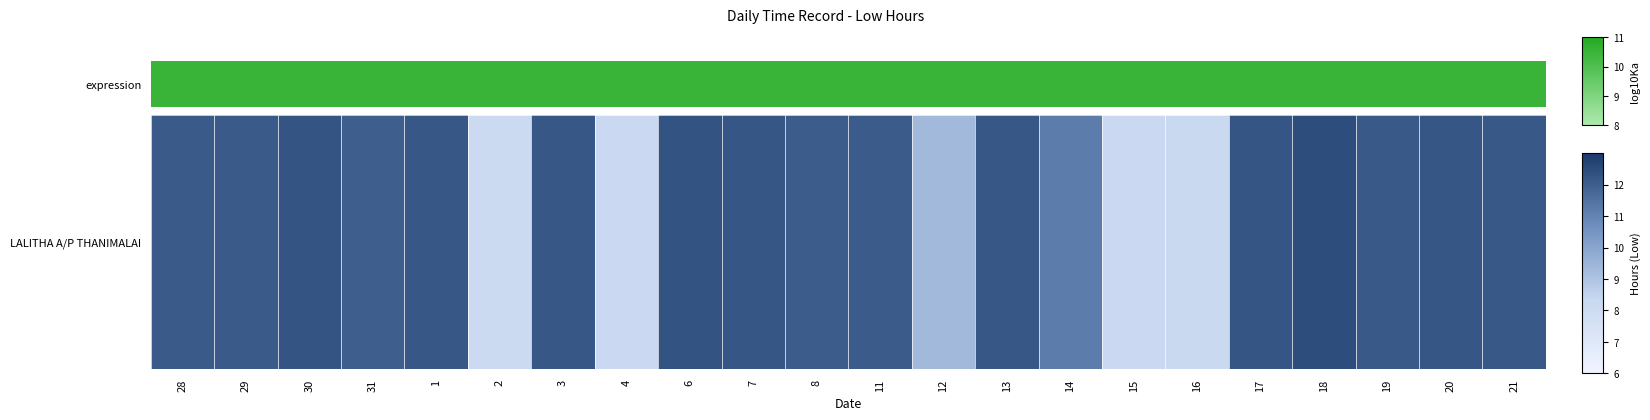

Reading right to left, transcribe all the data shown in this chart.

21=12.2	20=12.2	19=12.2	18=12.5	17=12.2	16=8.2	15=8.2	14=11.2	13=12.2	12=9.3	11=12.1	8=12.1	7=12.2	6=12.3	4=8.2	3=12.2	2=8.1	1=12.2	31=12.0	30=12.3	29=12.1	28=12.1